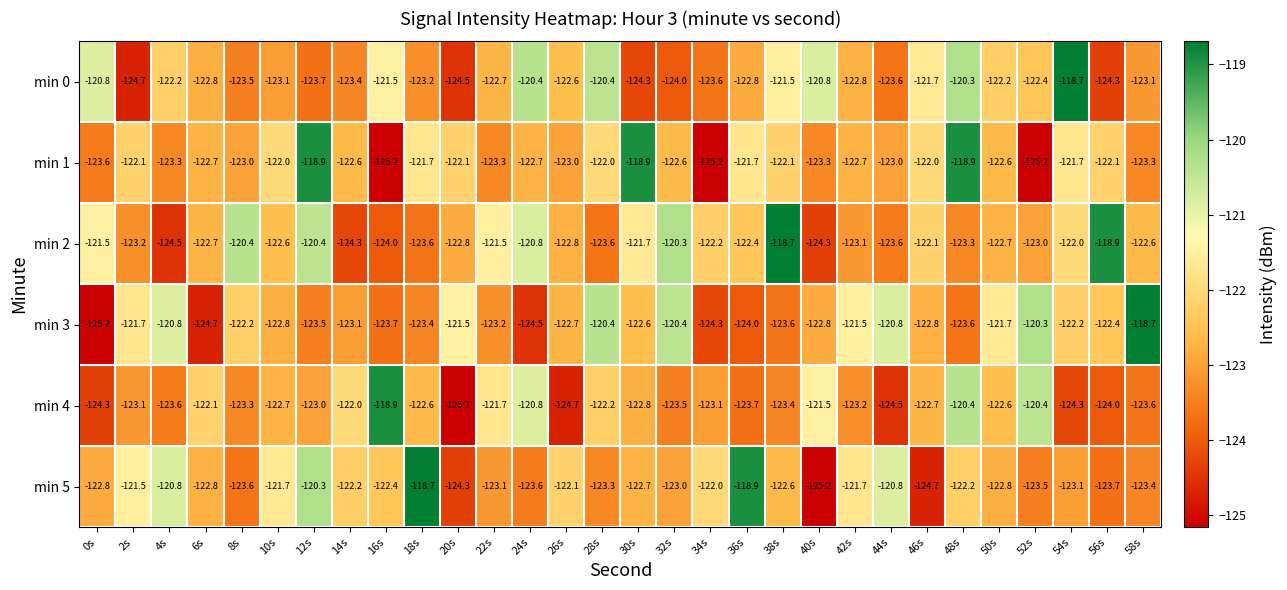

What is the smallest value displayed?

-125.2